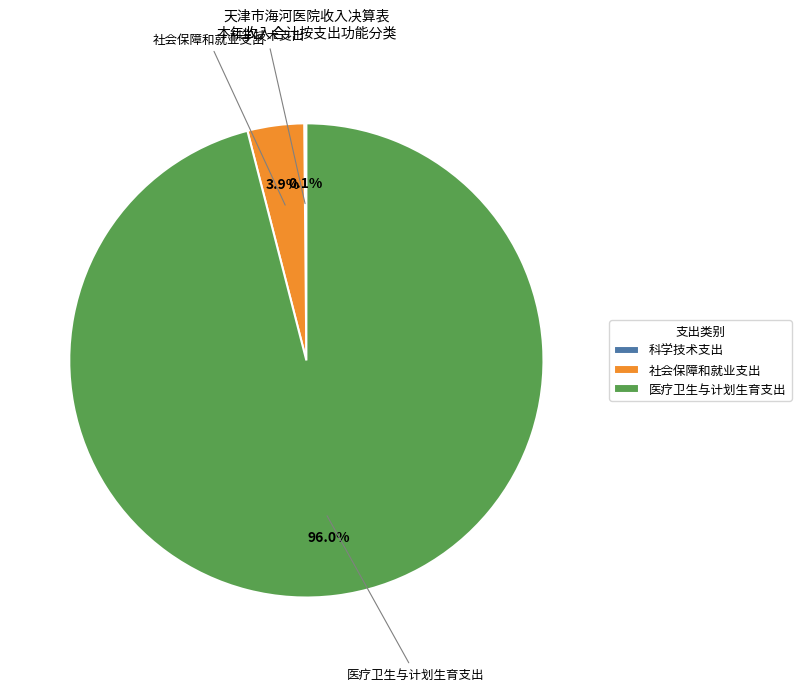

The 医疗卫生与计划生育支出 slice represents 89% of the pie. True or false?

False